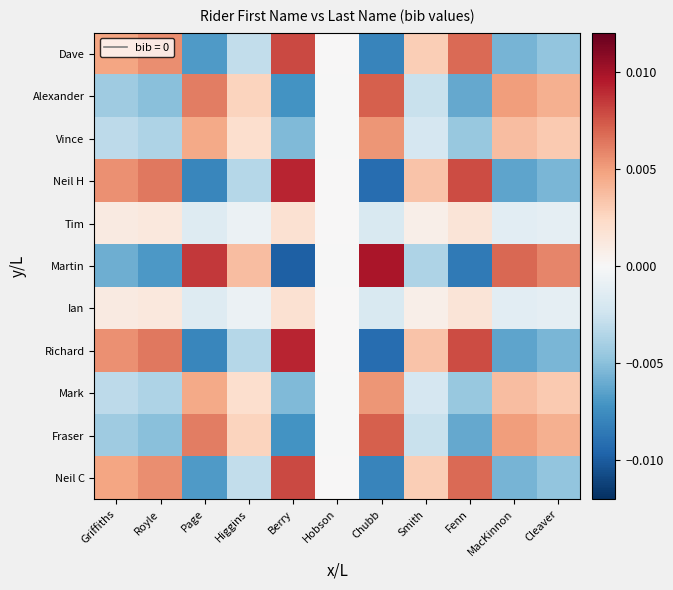

Which series has the widest spread of values?

Martin